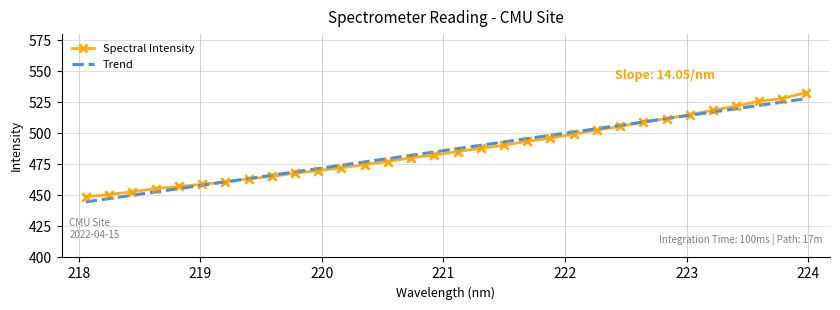

Which has a higher value, 223.5987 or 218.8244?

223.5987